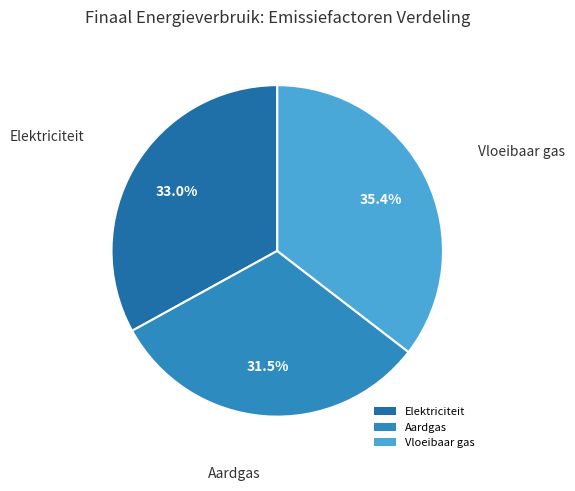

Is the sum of Elektriciteit and Aardgas greater than half?

Yes